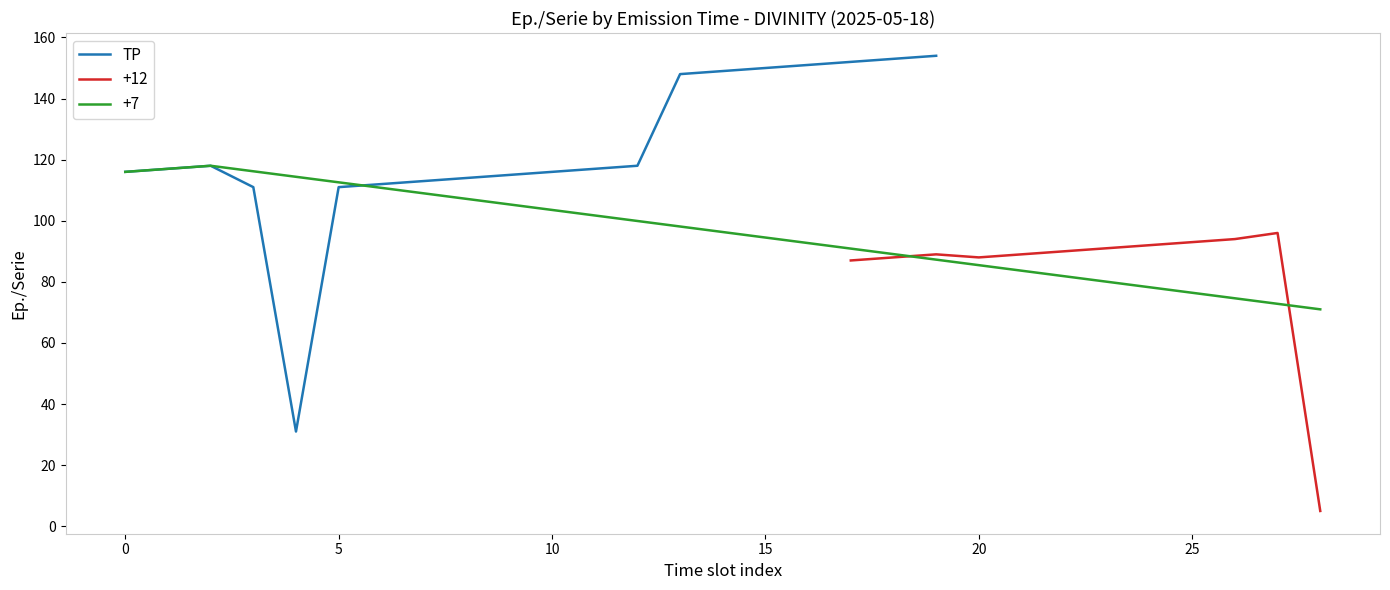

The value of TP at 0 is 116. True or false?

True